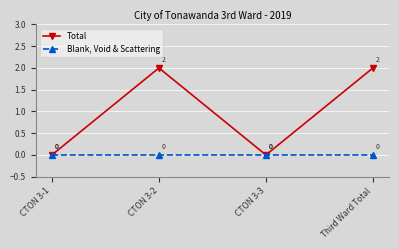

List the series in order of their overall mean, lowest first.

Blank, Void & Scattering, Total